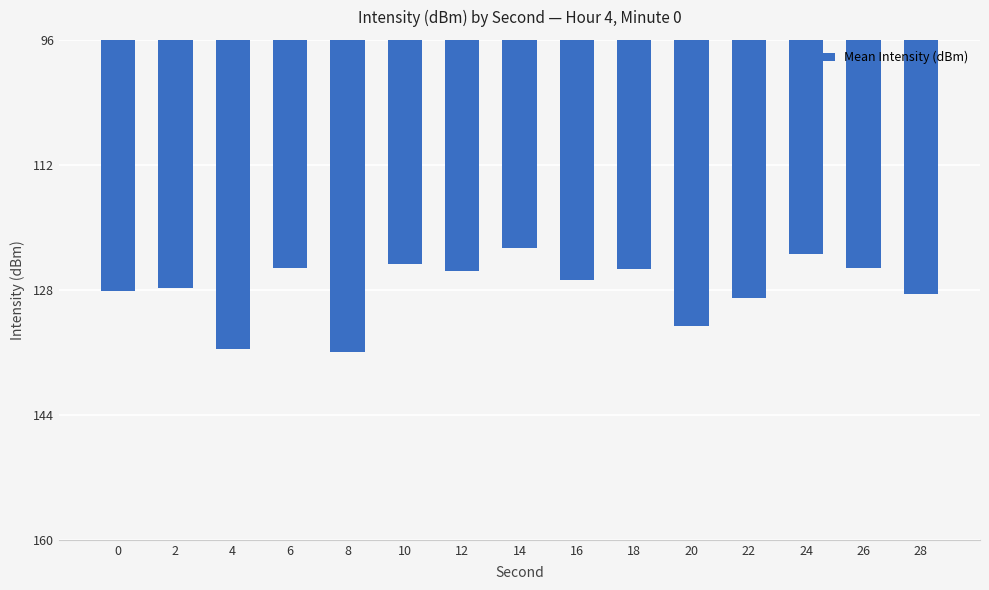

Are the bars horizontal?

No